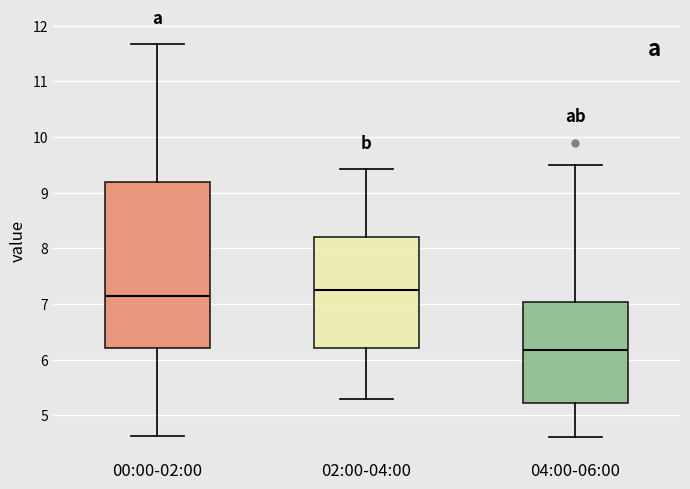

Where does the lower whisker of the box for 04:00-06:00 end on the y-axis? The values are not printed on the chart, so give them approximately, as read against the axis.

4.6